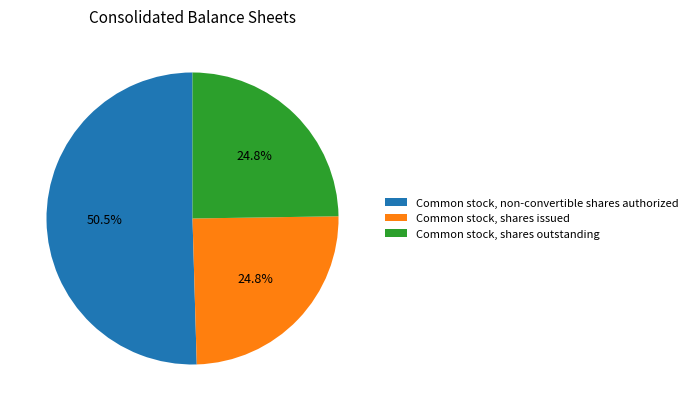

What is the total percentage of Common stock, non-convertible shares authorized and Common stock, shares issued?

75.2%